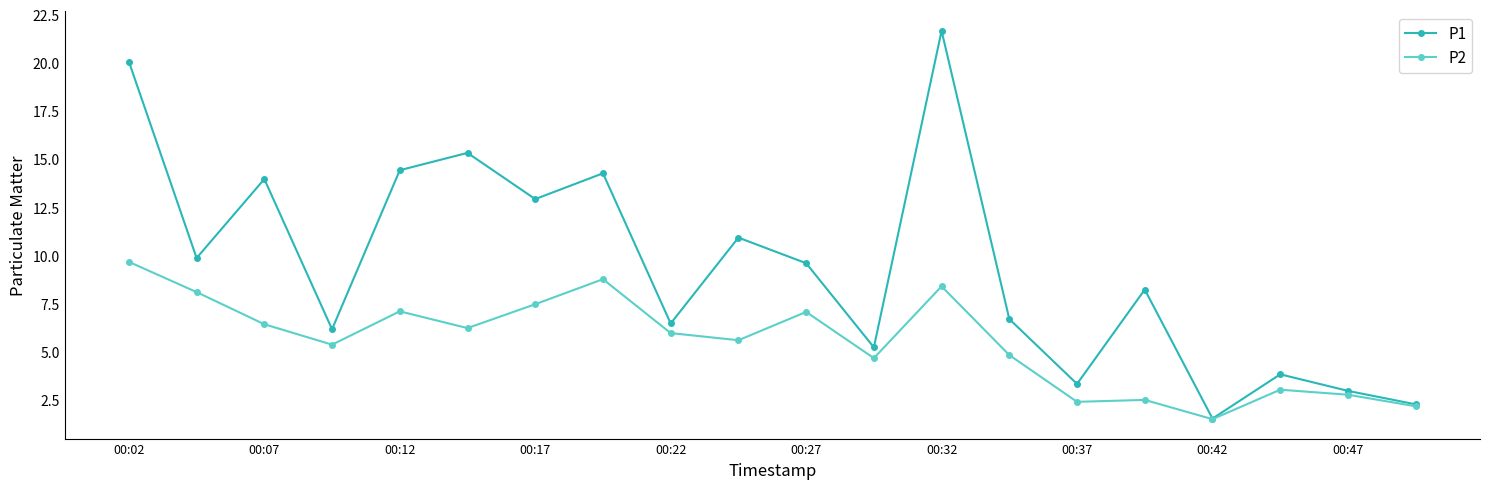

What is the greatest value displayed?

21.7